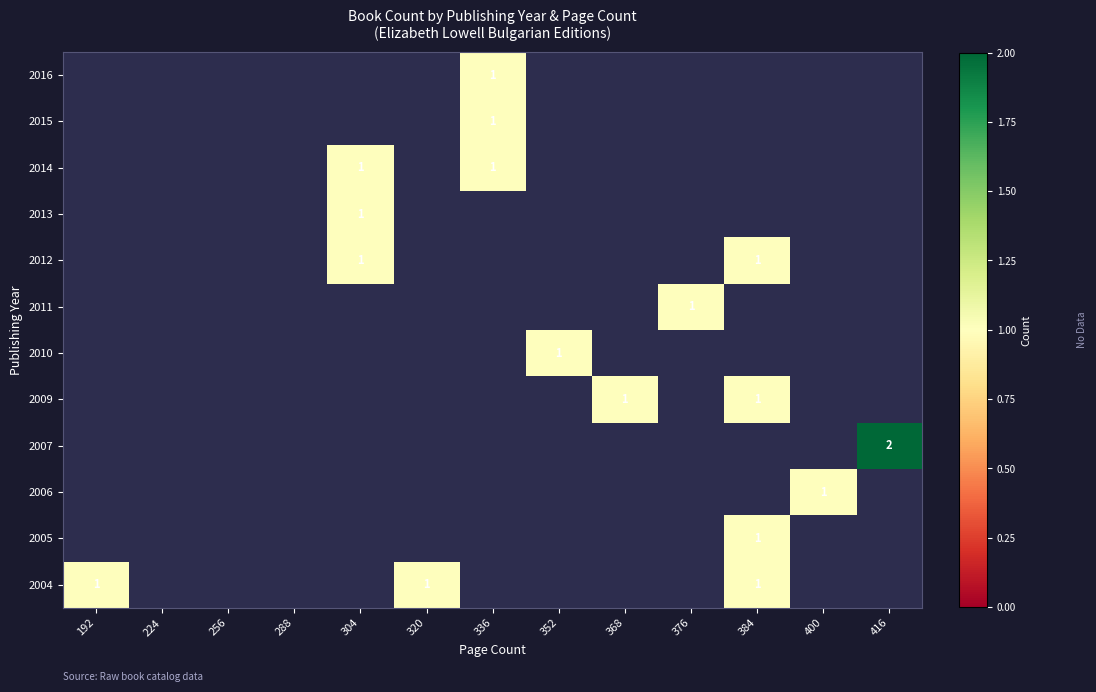

At which category does the chart reach its minimum across all series?

336